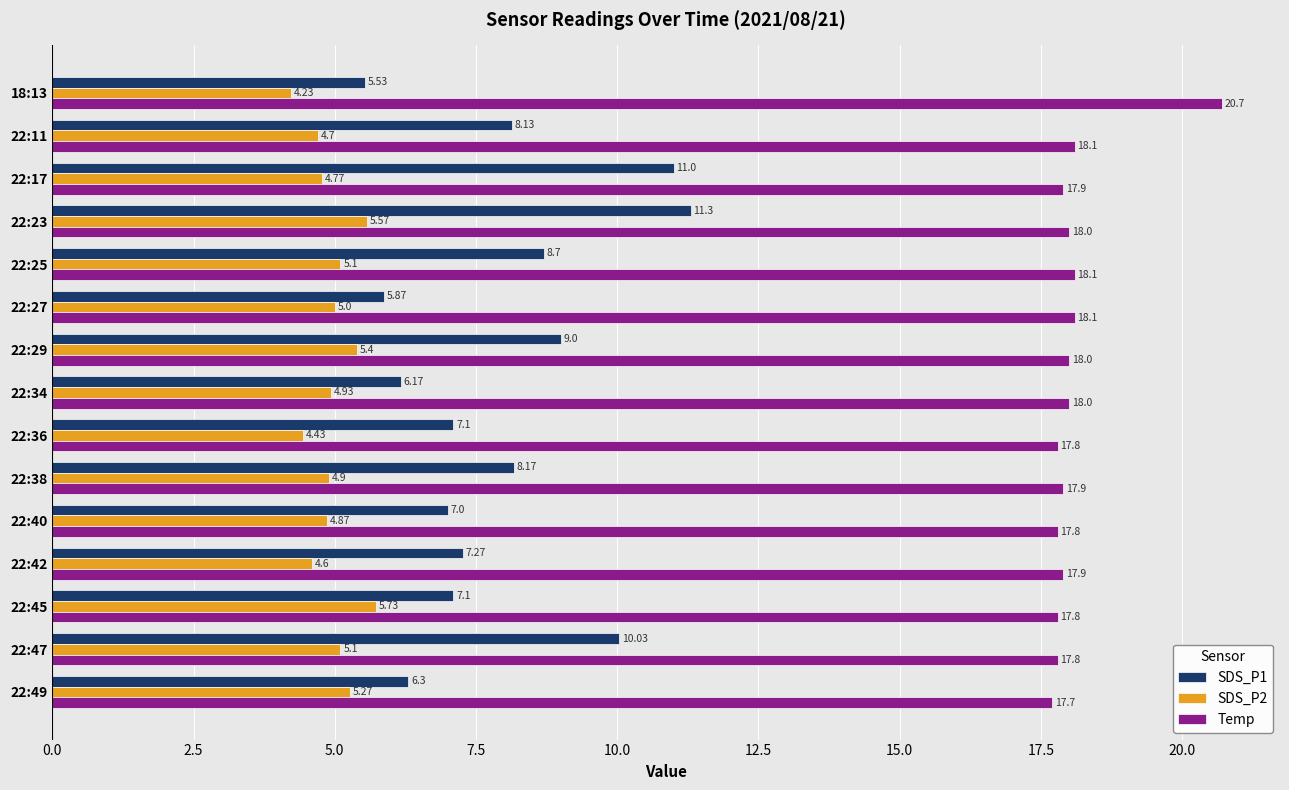

What is the difference between the maximum and minimum values in the Temp series?

3.0